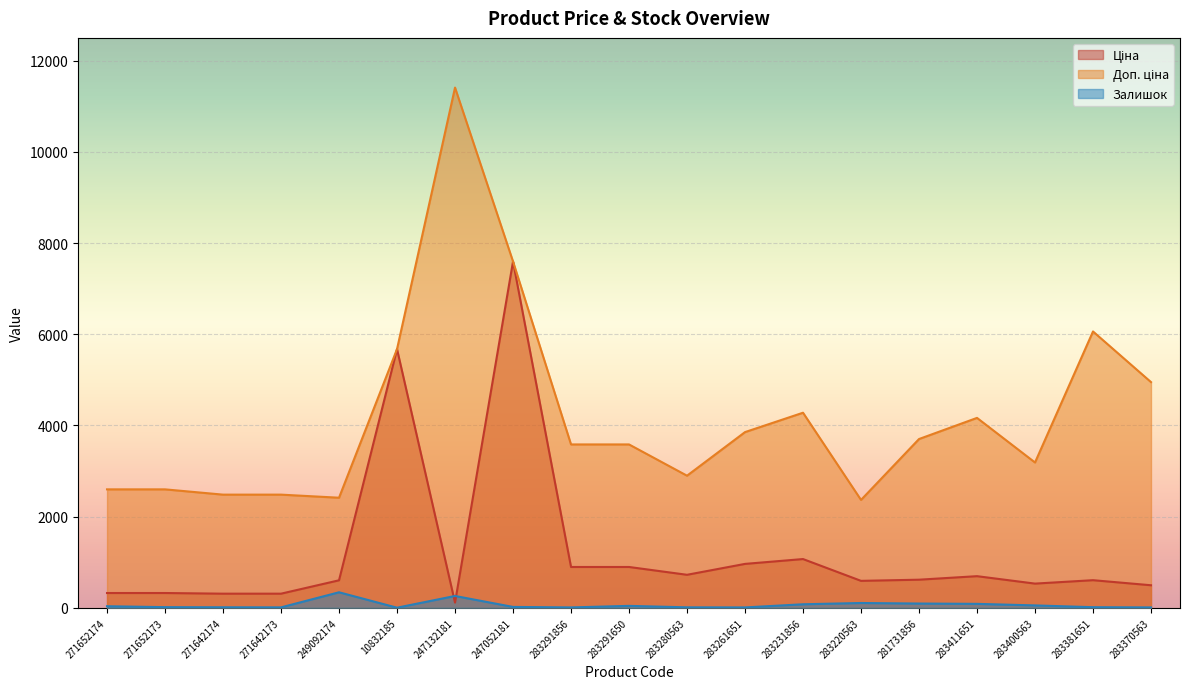

The value of Доп. ціна at 10832185 is 5673.8. True or false?

True